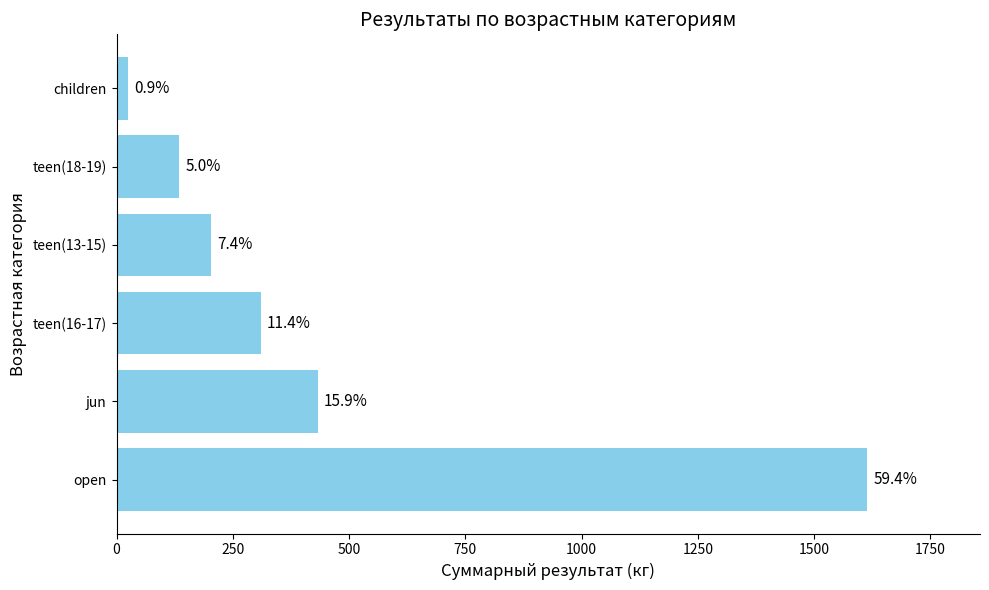

What is the maximum value shown in the chart?

1614.5